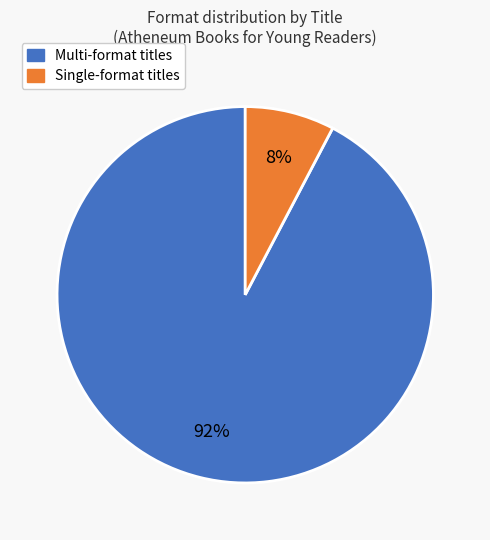

Is there any slice that represents more than half of the pie?

Yes